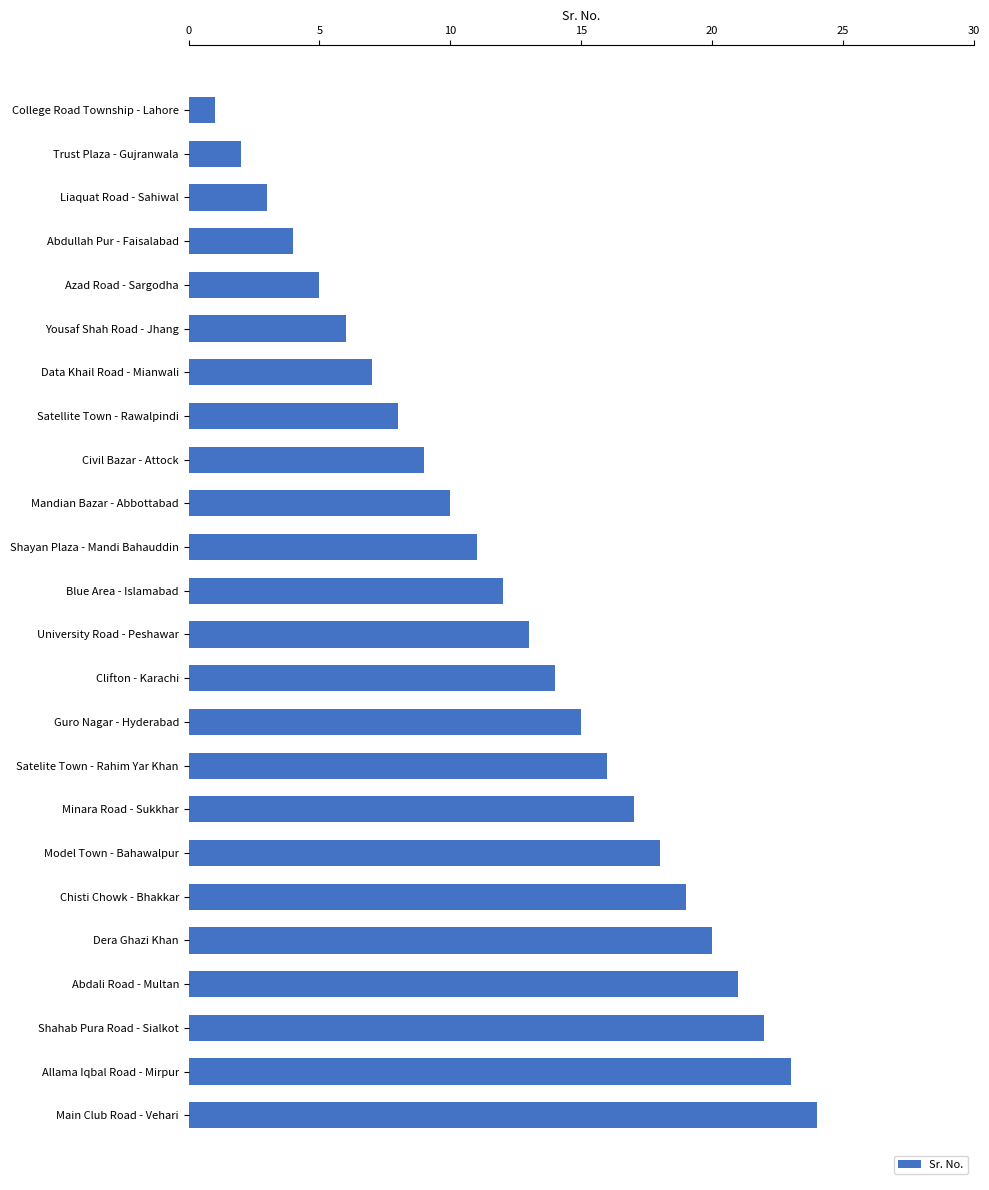

Read the value at Abdullah Pur - Faisalabad.

4